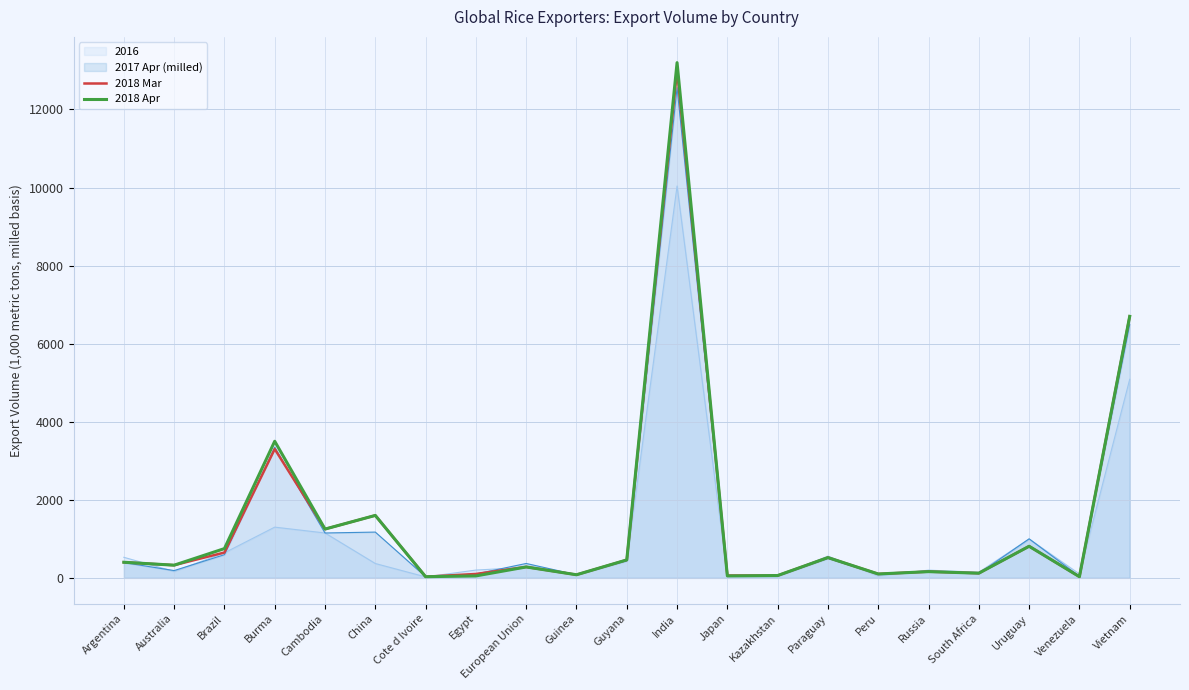

What is the average value of the 2018 Mar series?

1430